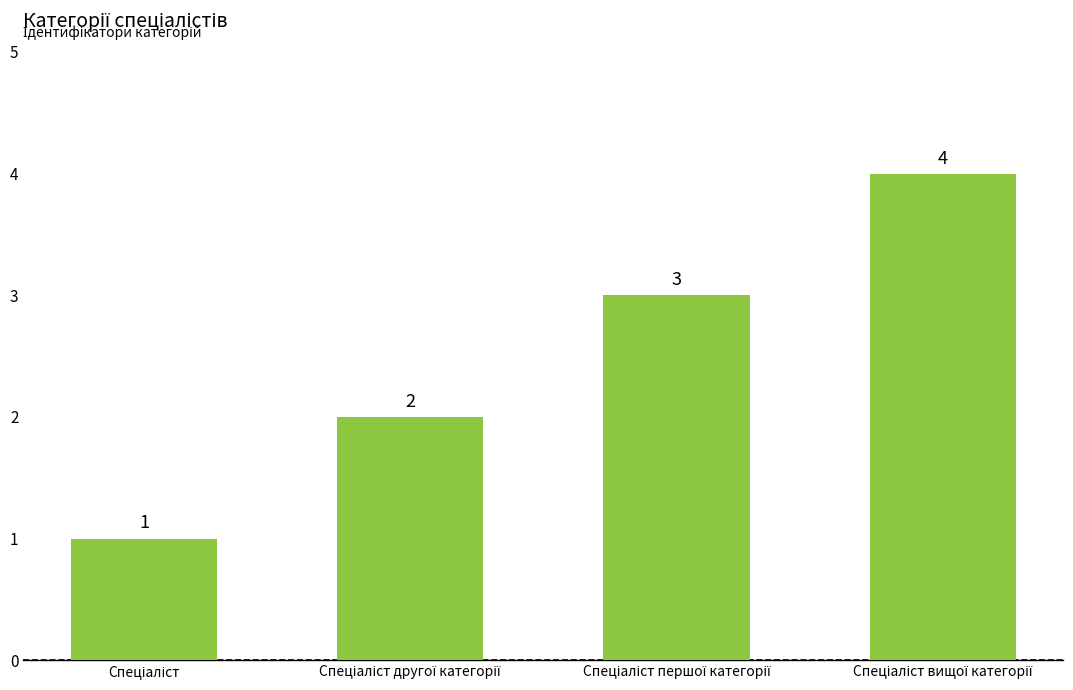

Reading left to right, transcribe all the data shown in this chart.

1	2	3	4